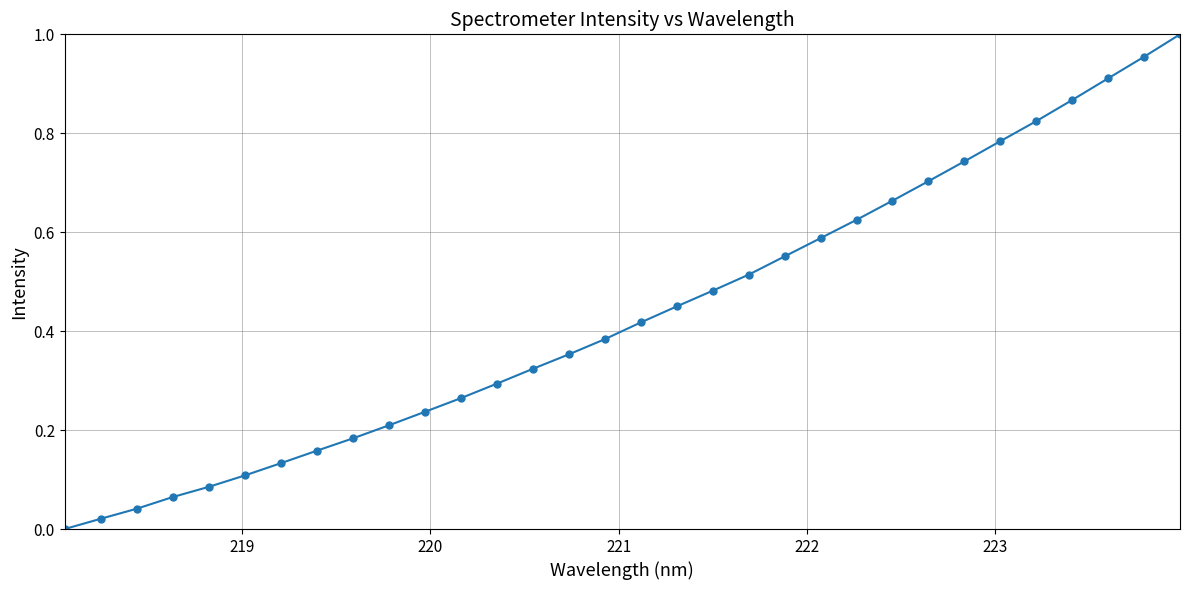

True or false: the data has more than 0 interior local peaks.

False